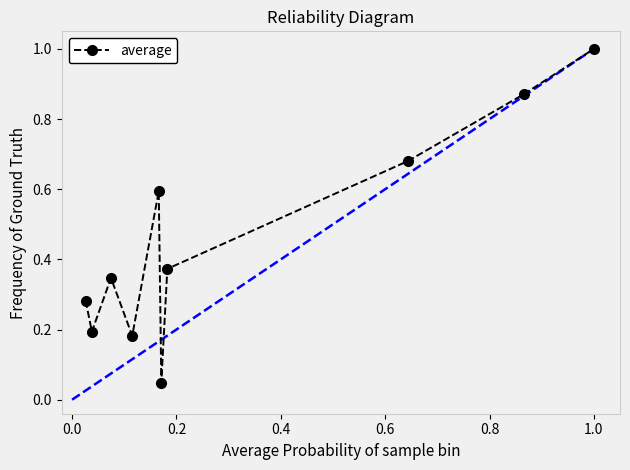

What is the value of the 5th point from the left?

0.6